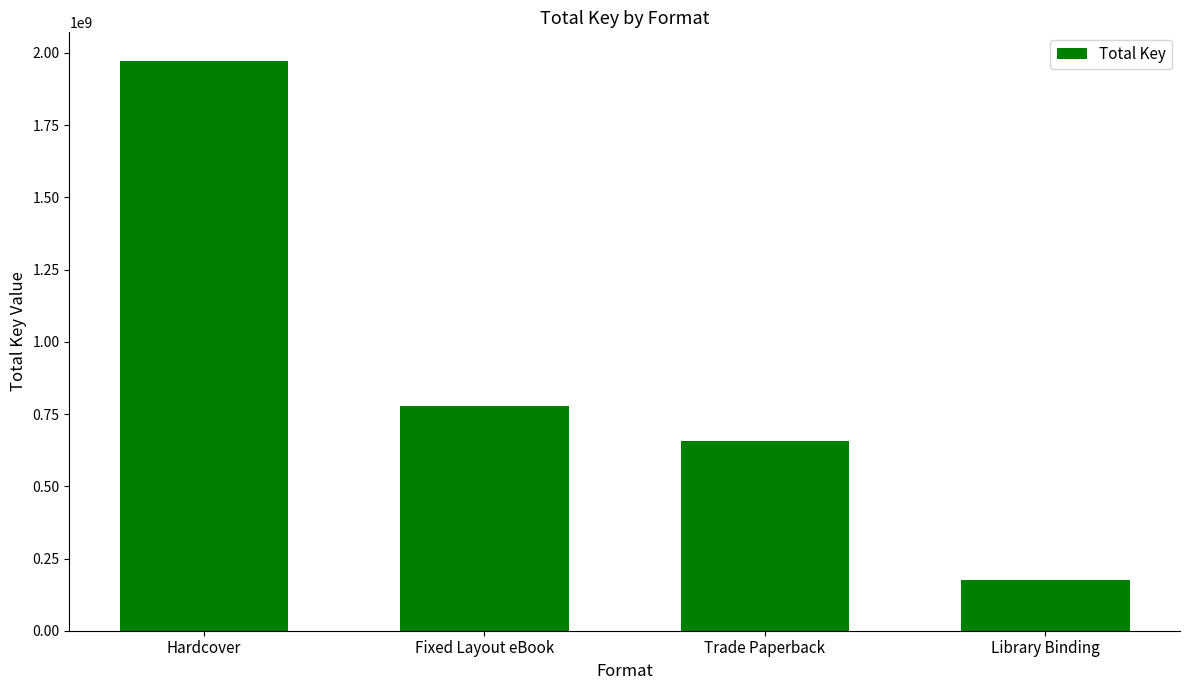

What is the minimum value shown in the chart?

174635702